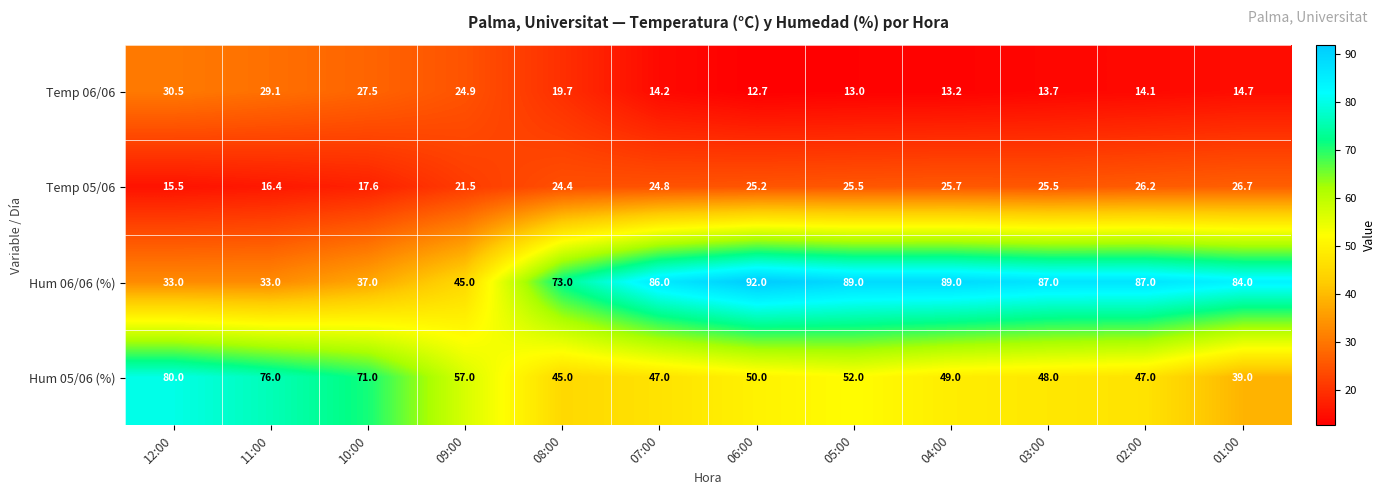

Which series has the largest range (max minus min)?

Hum 06/06 (%)